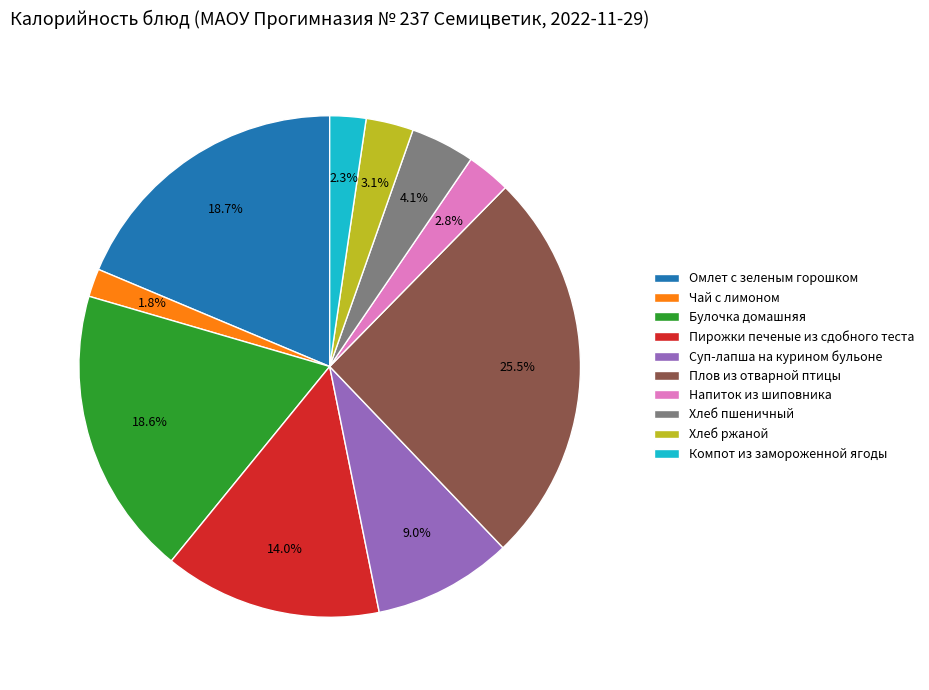

How much of the chart is everything except Суп-лапша на курином бульоне?

91.0%